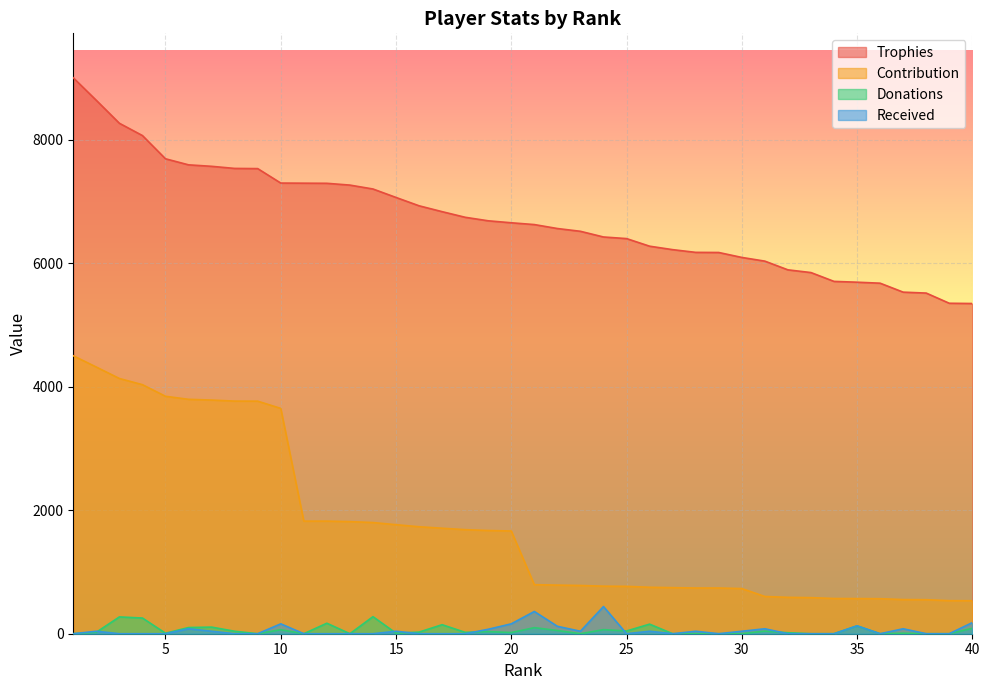

True or false: Contribution and Donations intersect in this chart.

False